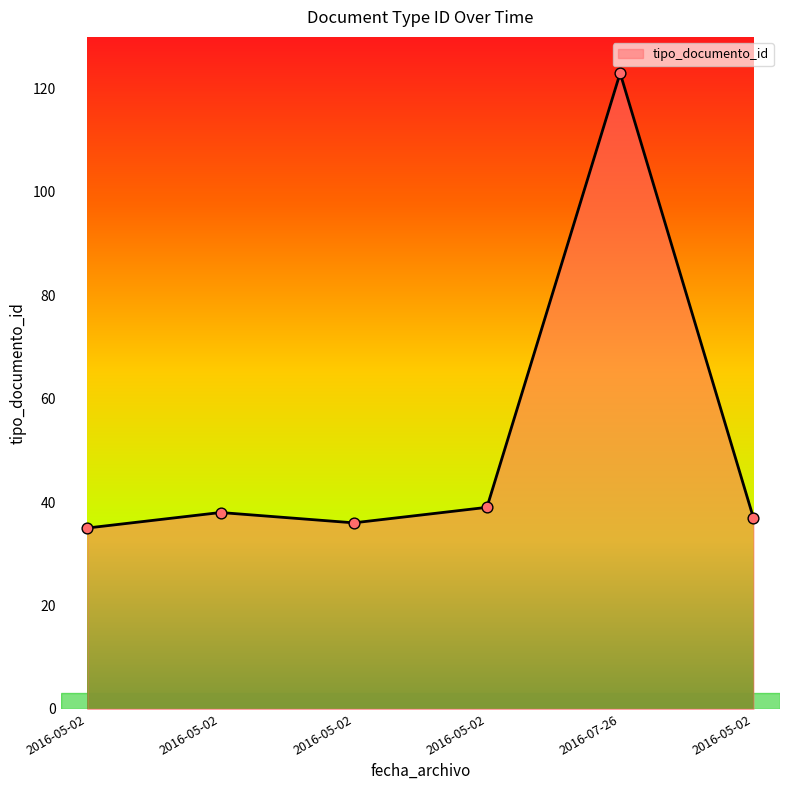

Count the number of categories in the chart.

6